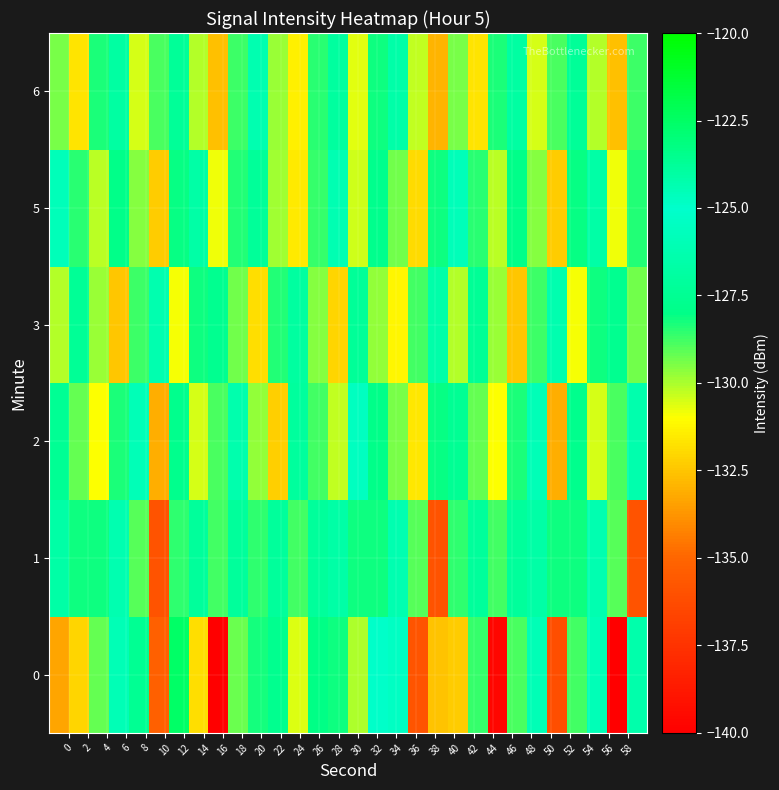

How many data points does each series have?

30